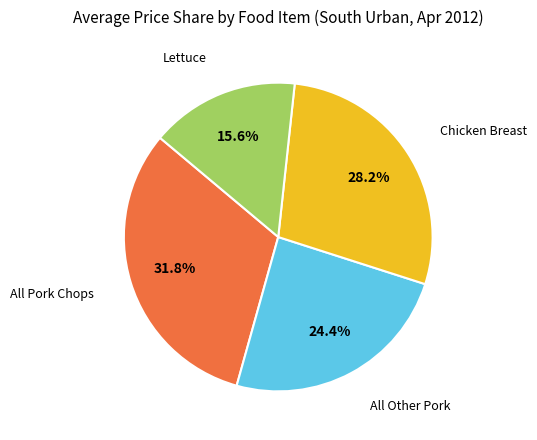

Is there a majority slice in this chart?

No